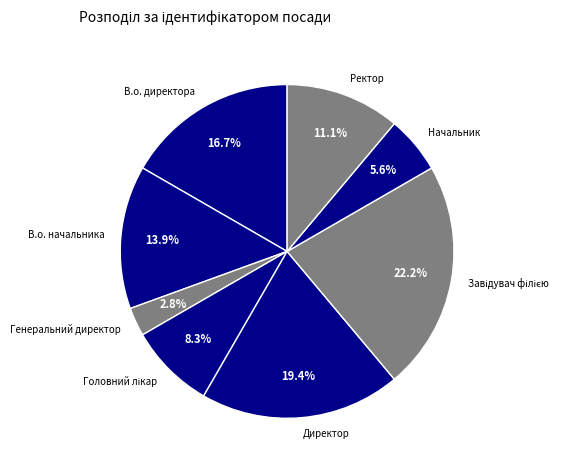

Combined, what portion of the pie is Директор and Генеральний директор?

22.2%